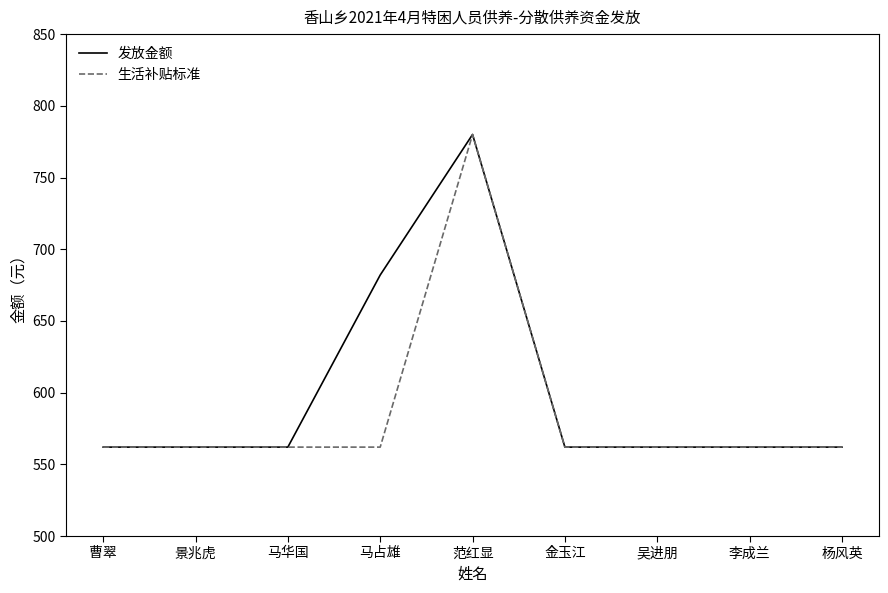

Is this an area chart (filled region under the line)?

No